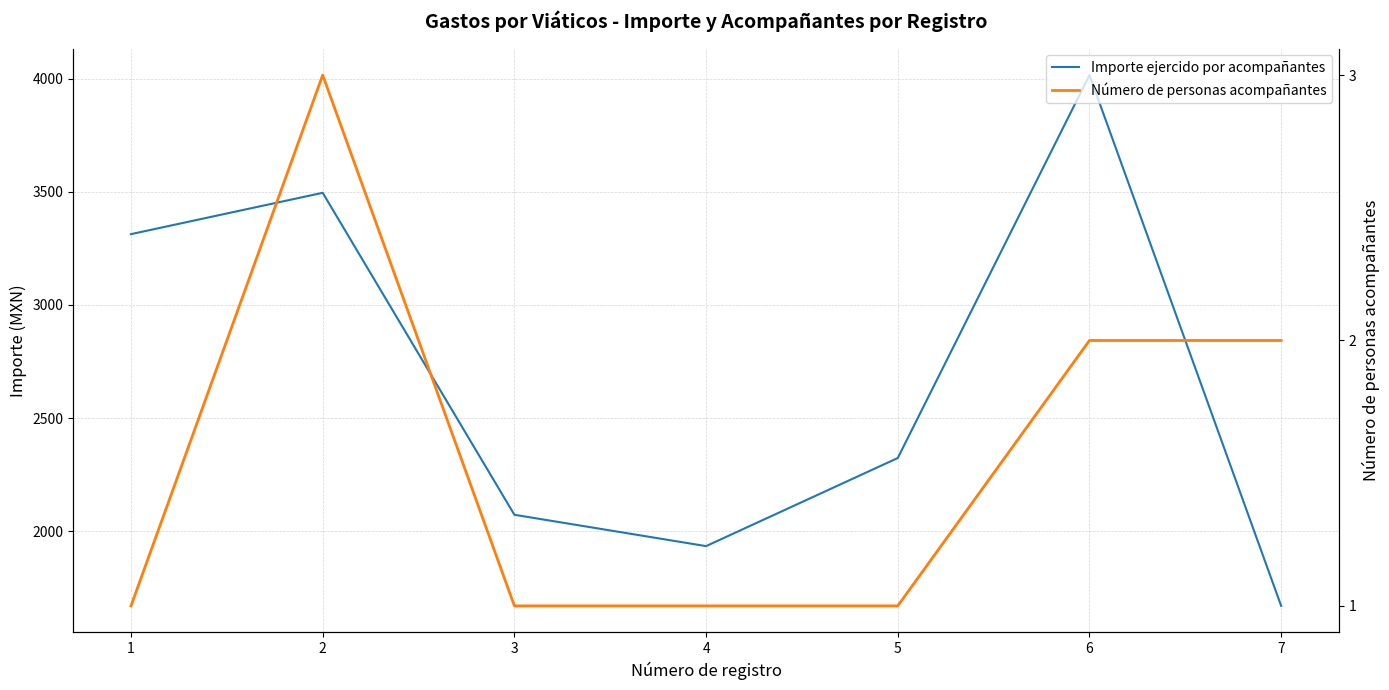

Rank the series at 4 from lowest to highest value.

Número de personas acompañantes, Importe ejercido por acompañantes